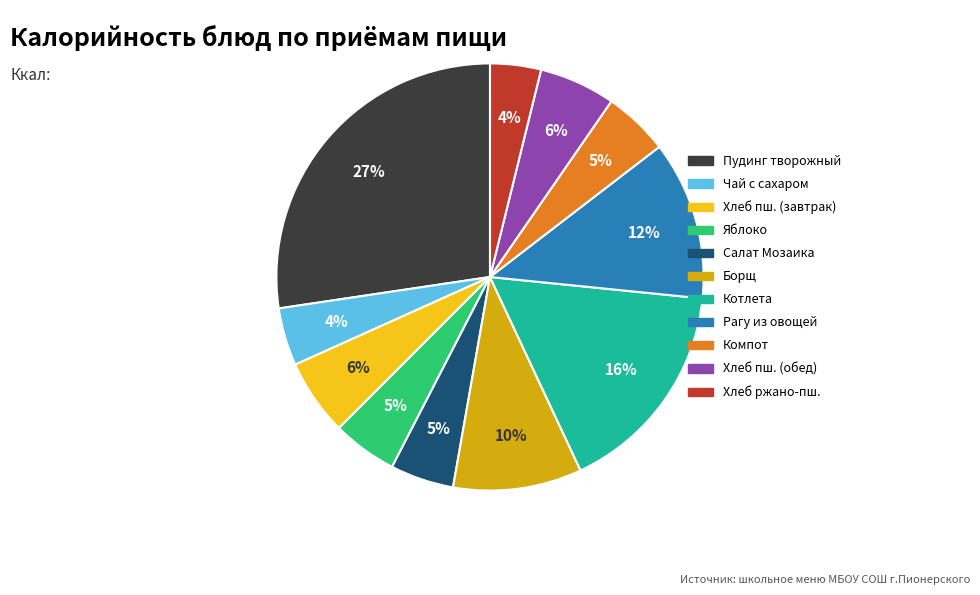

How many slices are in this pie chart?

11